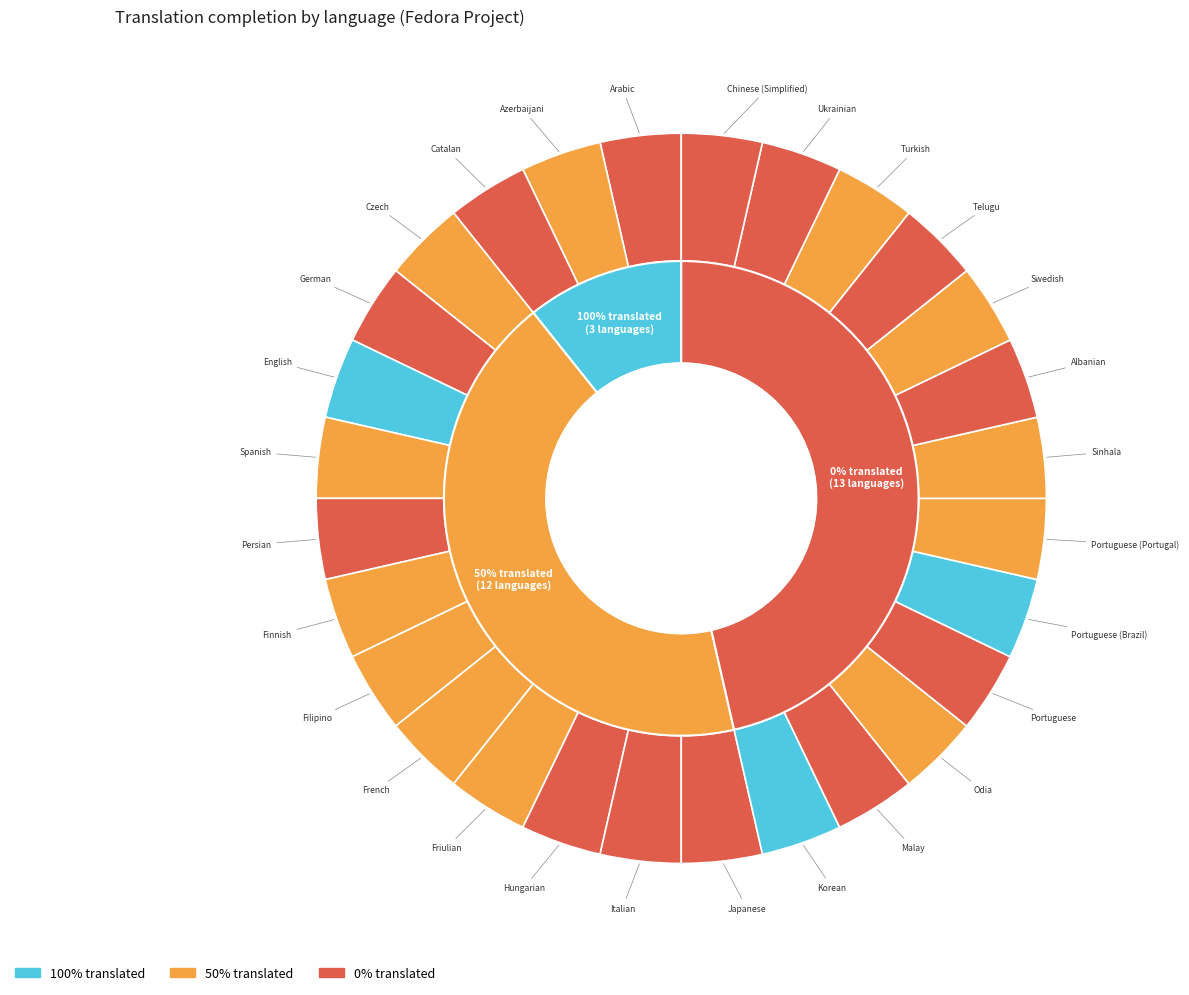

Is the sum of Turkish and Korean greater than half?

No